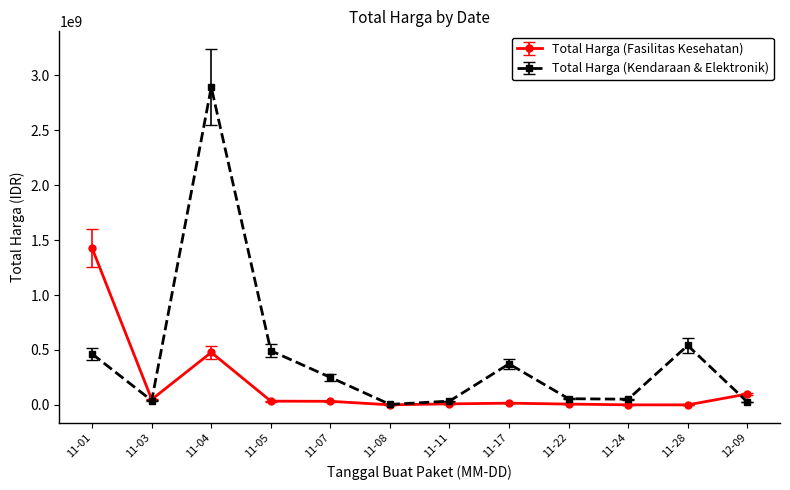

List the series in order of their peak value, lowest first.

Total Harga (Fasilitas Kesehatan), Total Harga (Kendaraan & Elektronik)